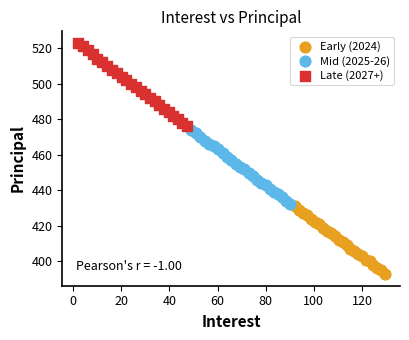

Which series contains the lowest Y value?

Early (2024)